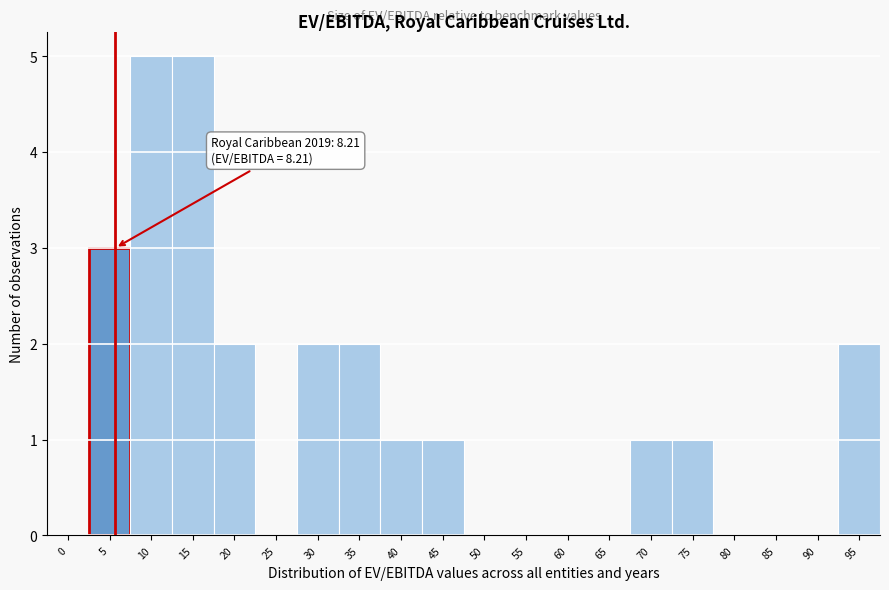

Reading right to left, transcribe all the data shown in this chart.

95=2	90=0	85=0	80=0	75=1	70=1	65=0	60=0	55=0	50=0	45=1	40=1	35=2	30=2	25=0	20=2	15=5	10=5	5=3	0=0